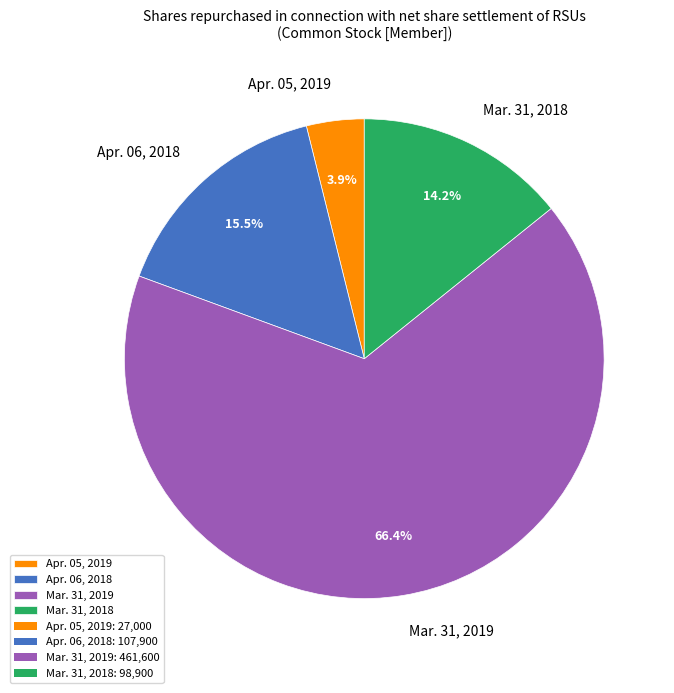

Count the number of slices in the pie.

4